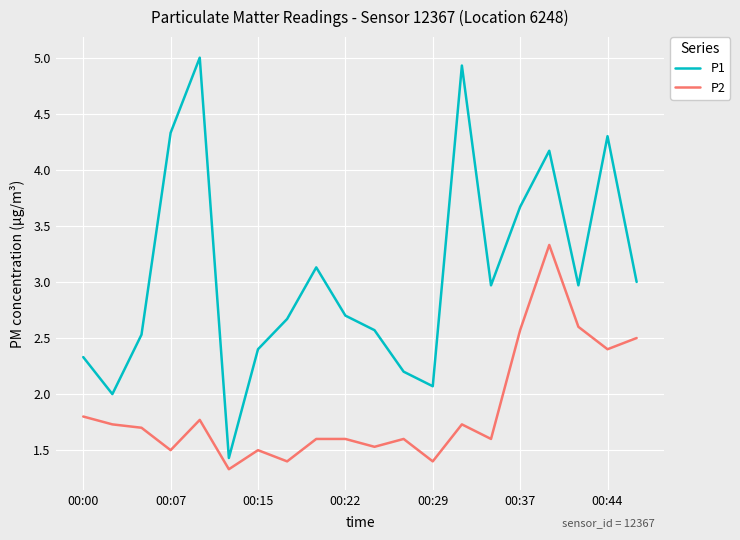

What is the highest value of the P1 series?

5.0